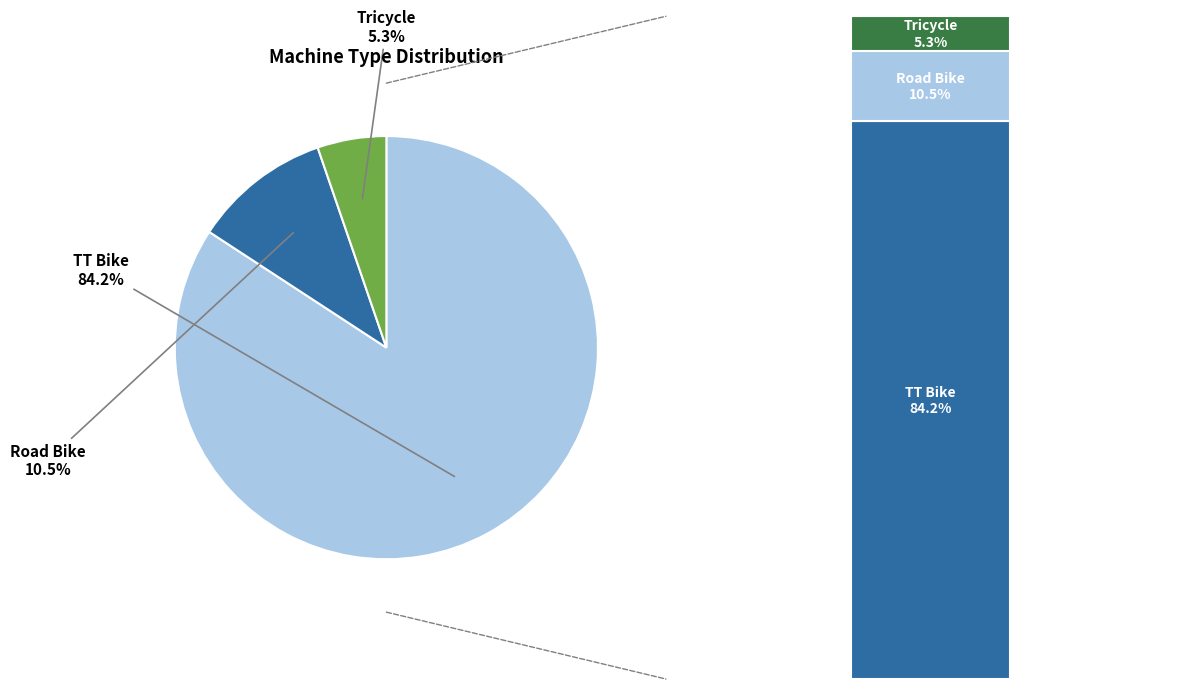

Combined, what portion of the pie is TT Bike and Tricycle?

89.5%